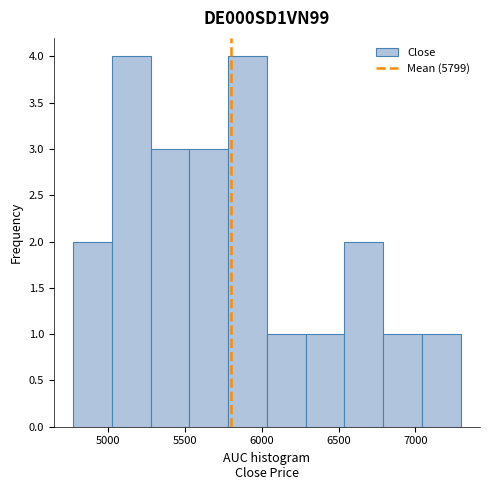

Reading left to right, list every bar in this chart as the range it spans on the x-axis followed by its height. Neither the bar edges nor the heights are printed on the chart, so give them approximately, as read against the axes.

4750 to 5000: 2
5000 to 5300: 4
5300 to 5550: 3
5550 to 5800: 3
5800 to 6050: 4
6050 to 6300: 1
6300 to 6550: 1
6550 to 6800: 2
6800 to 7050: 1
7050 to 7300: 1